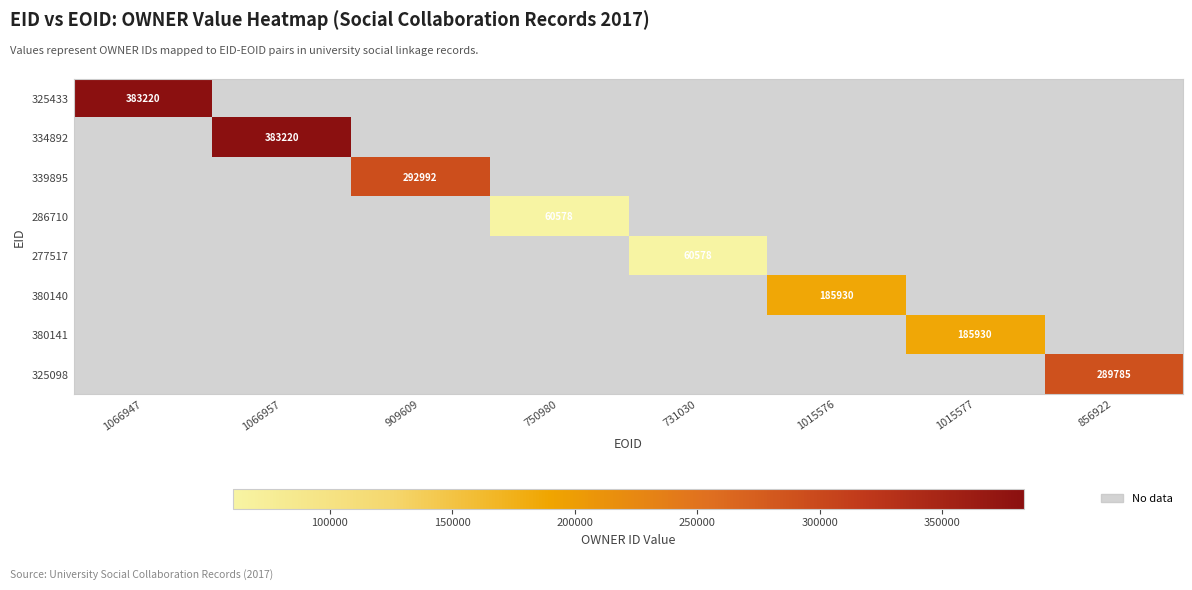

At how many categories does at least one series exceed 162019?

6